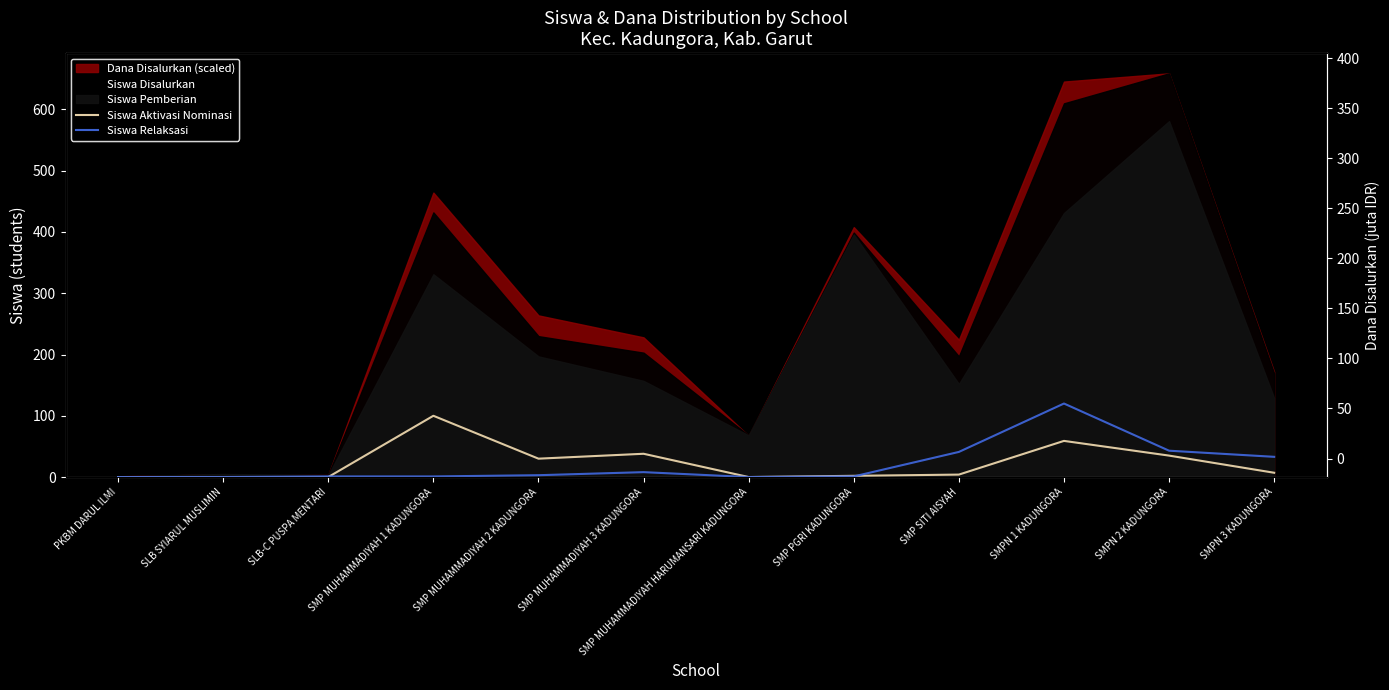

Is it true that Siswa Aktivasi Nominasi equals 5 at SMPN 3 KADUNGORA?

False